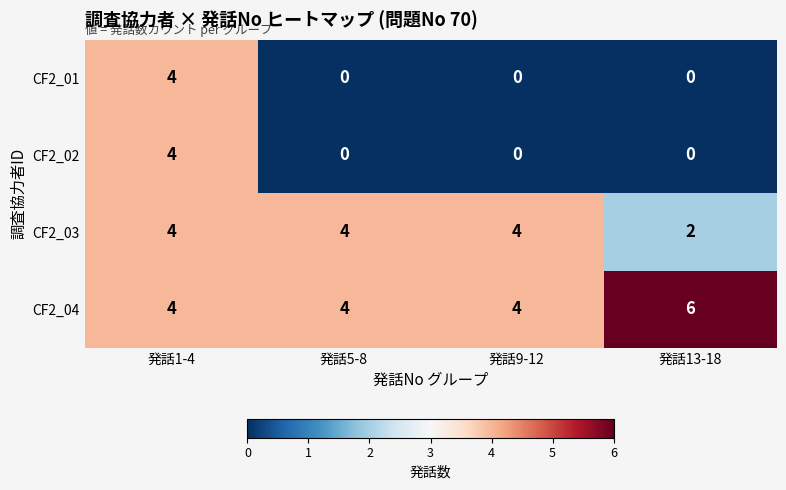

How many CF2_01 values are between 0 and 4?

4